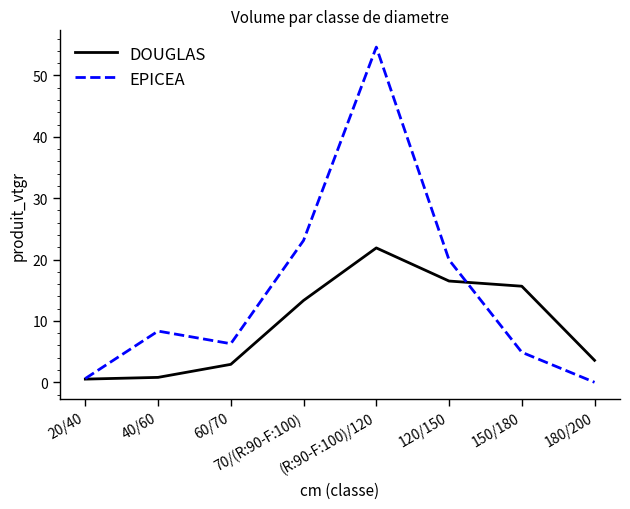

What are all the series names shown in the legend?

DOUGLAS, EPICEA